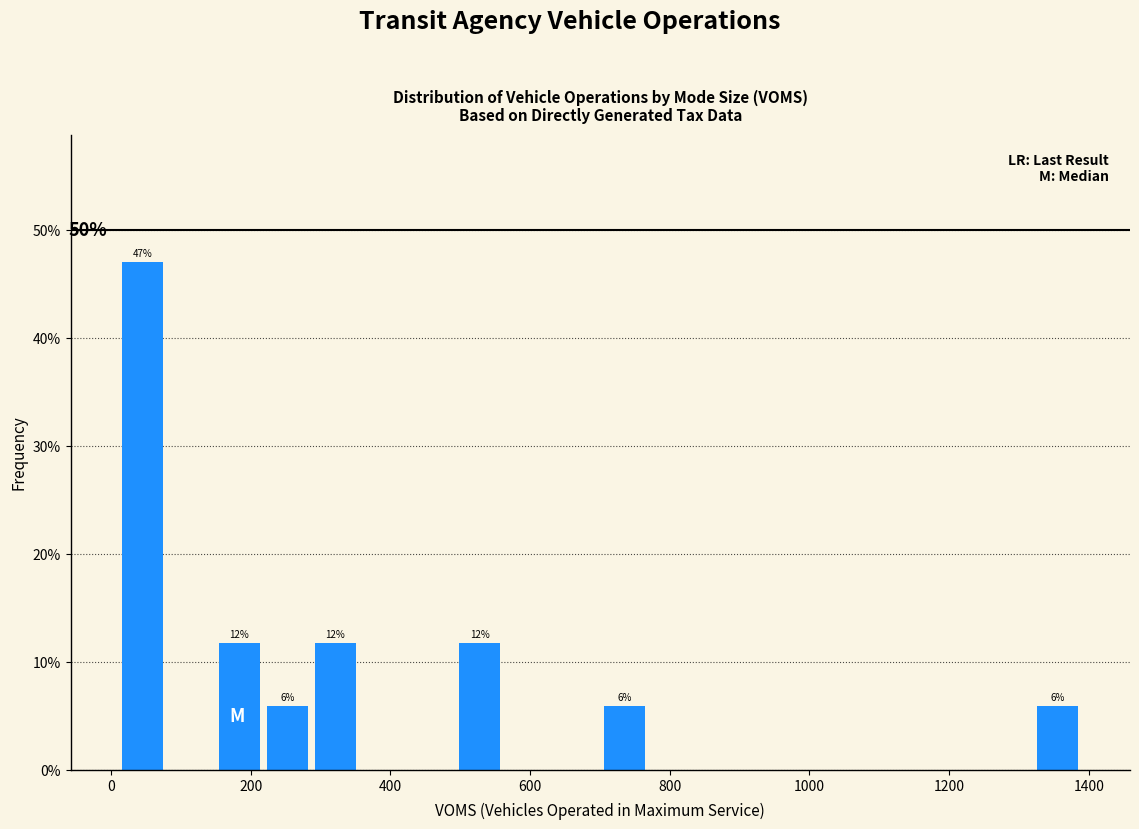

Read against the x-axis, roughly where is the centre of the tallest bar?

40